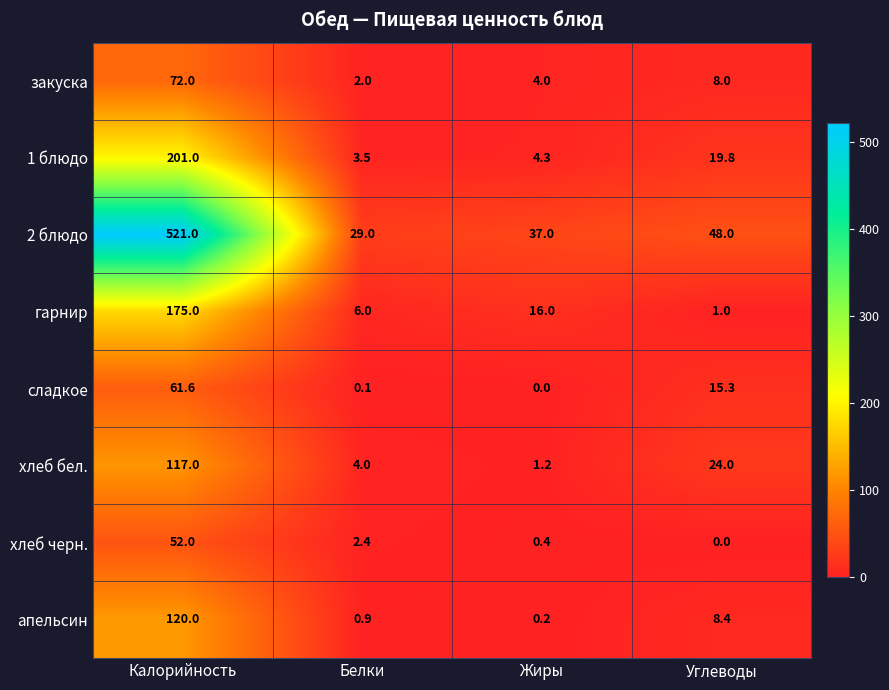

What is the greatest value displayed?

521.0